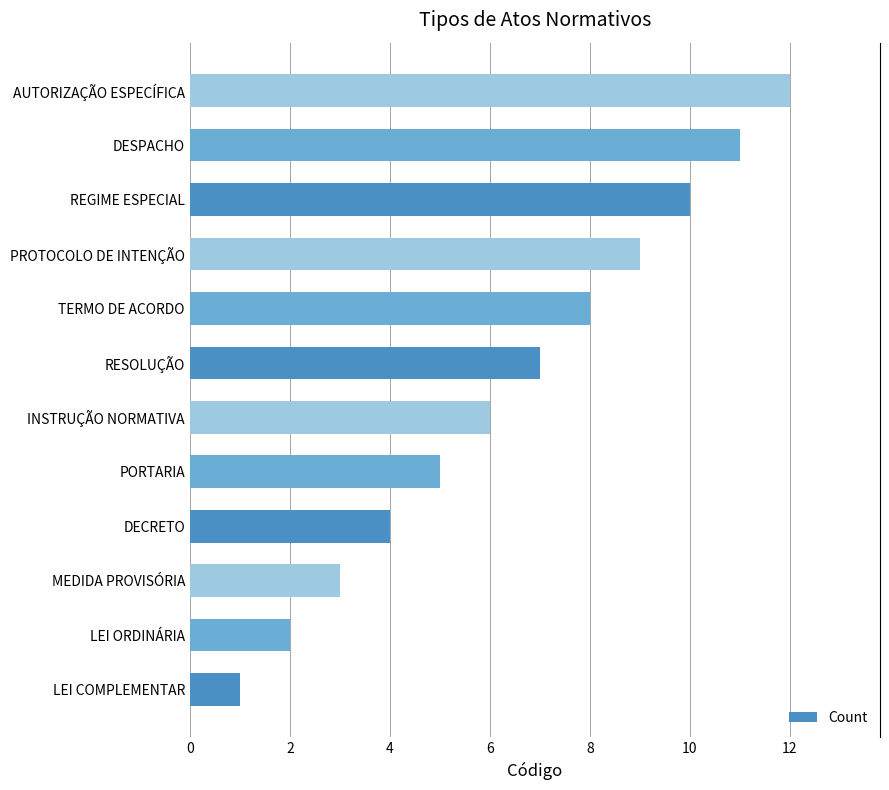

How many data points are less than 7?

6